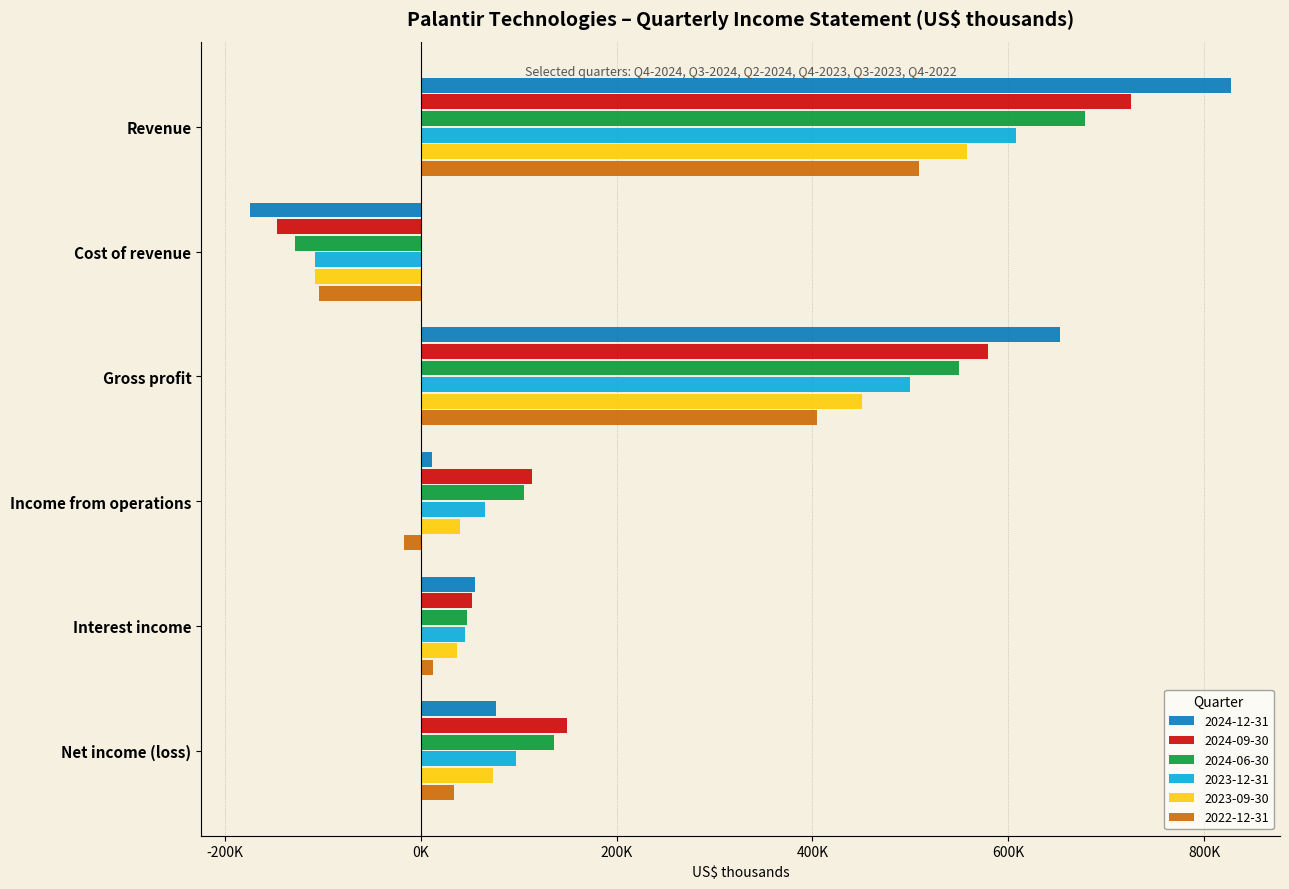

What are all the series names shown in the legend?

2024-12-31, 2024-09-30, 2024-06-30, 2023-12-31, 2023-09-30, 2022-12-31